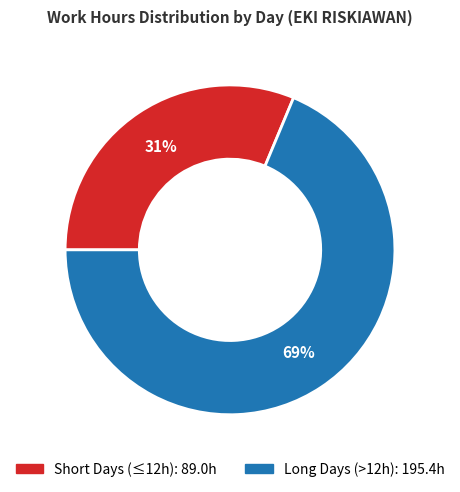

Count the number of slices in the pie.

2